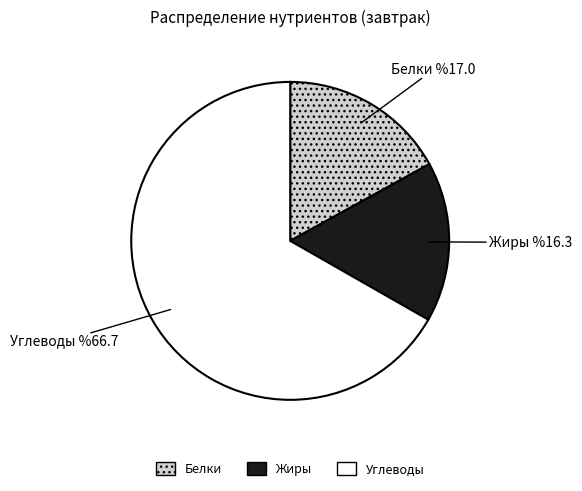

The Жиры slice represents 16% of the pie. True or false?

True